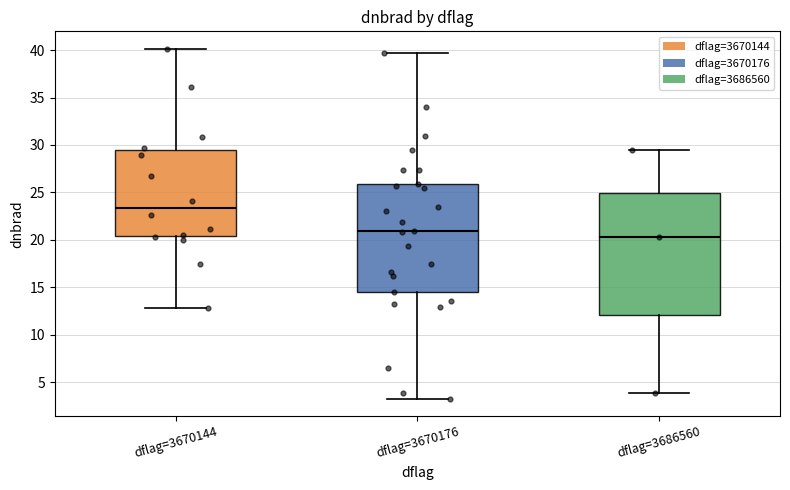

Where does the median line of the box for dflag=3670144 sit on the y-axis? The values are not printed on the chart, so give them approximately, as read against the axis.

23.5